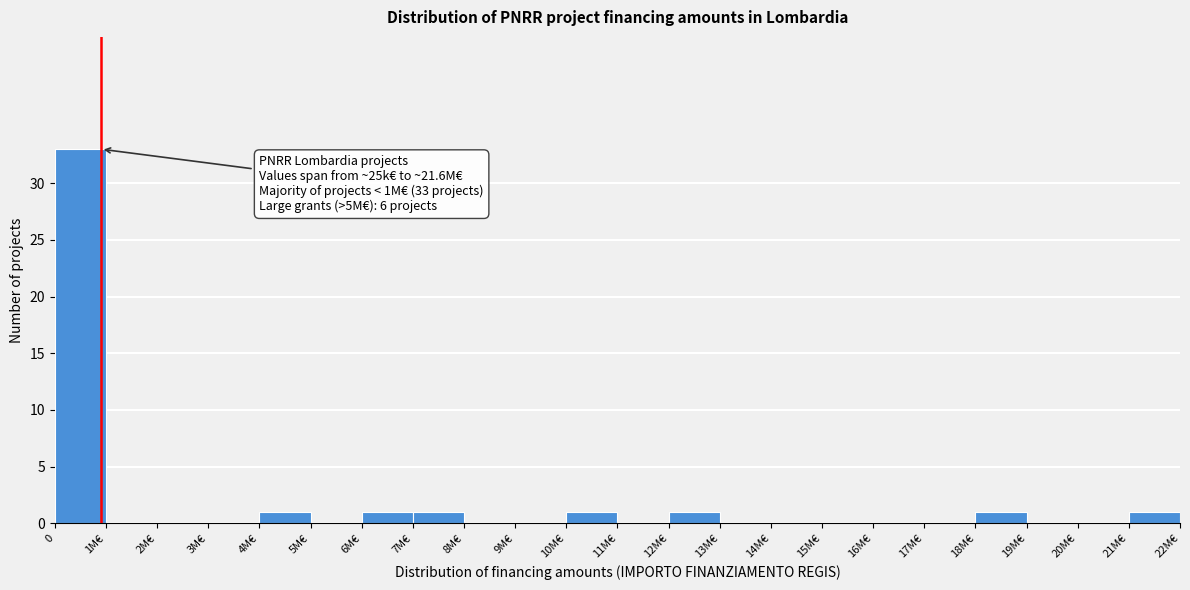

Reading left to right, extract all data points from this chart.

0=33	1M€=0	2M€=0	3M€=0	4M€=1	5M€=0	6M€=1	7M€=1	8M€=0	9M€=0	10M€=1	11M€=0	12M€=1	13M€=0	14M€=0	15M€=0	16M€=0	17M€=0	18M€=1	19M€=0	20M€=0	21M€=1